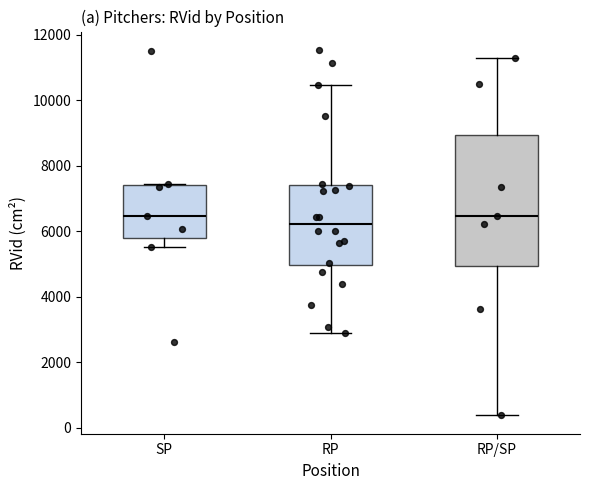

Which box's median line is the lowest?

RP